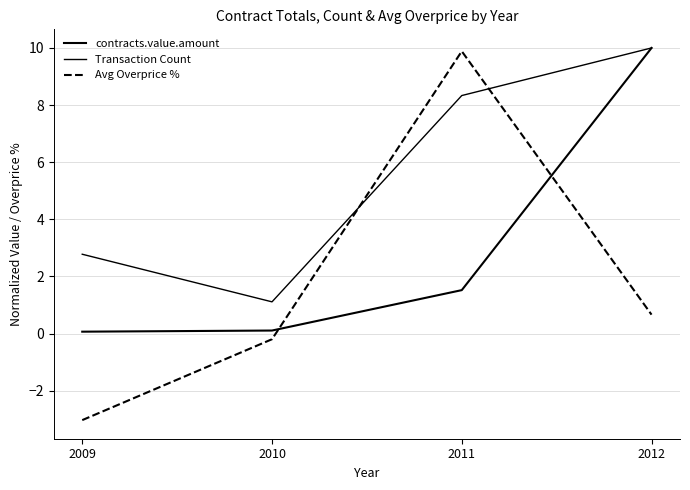

Reading left to right, extract all data points from this chart.

contracts.value.amount: 0.1	0.1	1.5	10.0
Transaction Count: 2.8	1.1	8.3	10.0
Avg Overprice %: -3.0	-0.2	9.9	0.7